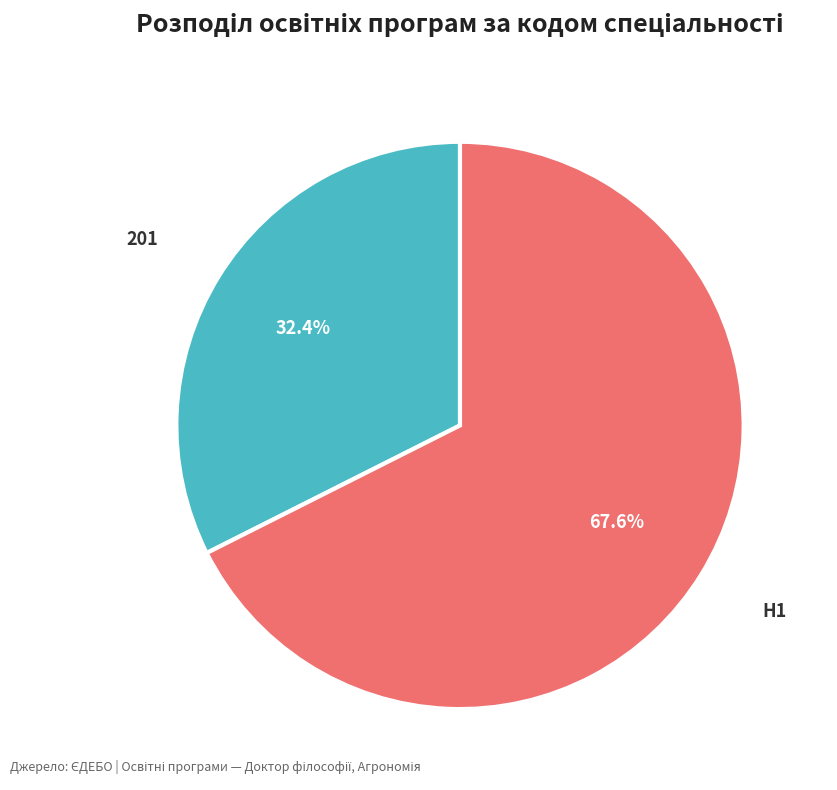

Is there a majority slice in this chart?

Yes